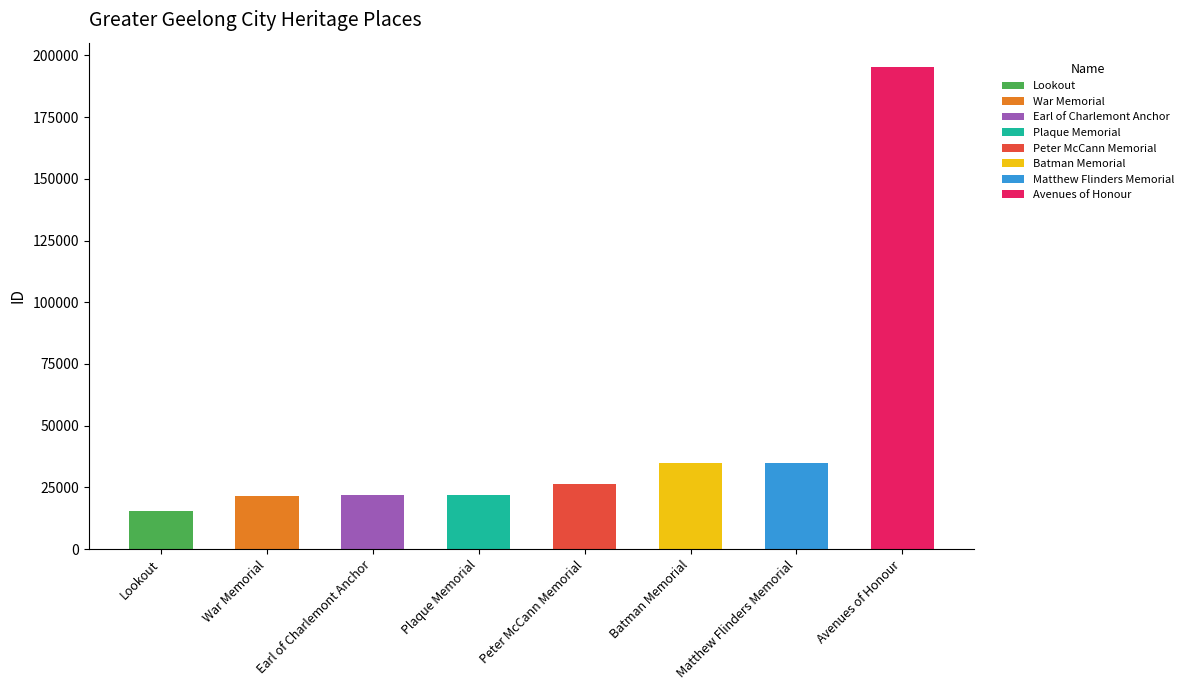

List the labels in order of value, largest first.

Avenues of Honour, Matthew Flinders Memorial, Batman Memorial, Peter McCann Memorial, Plaque Memorial, Earl of Charlemont Anchor, War Memorial, Lookout